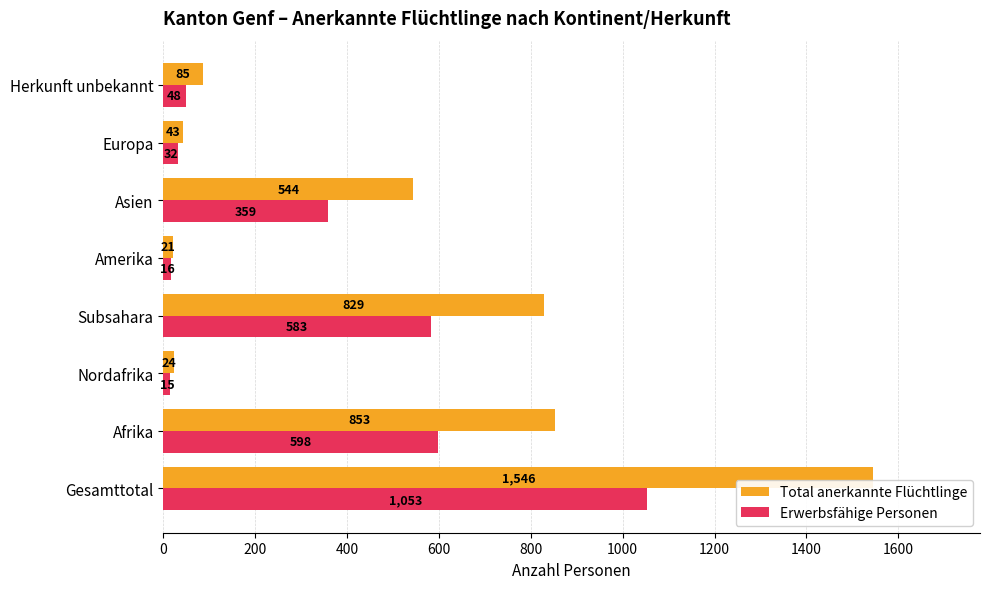

What are all the series names shown in the legend?

Total anerkannte Flüchtlinge, Erwerbsfähige Personen